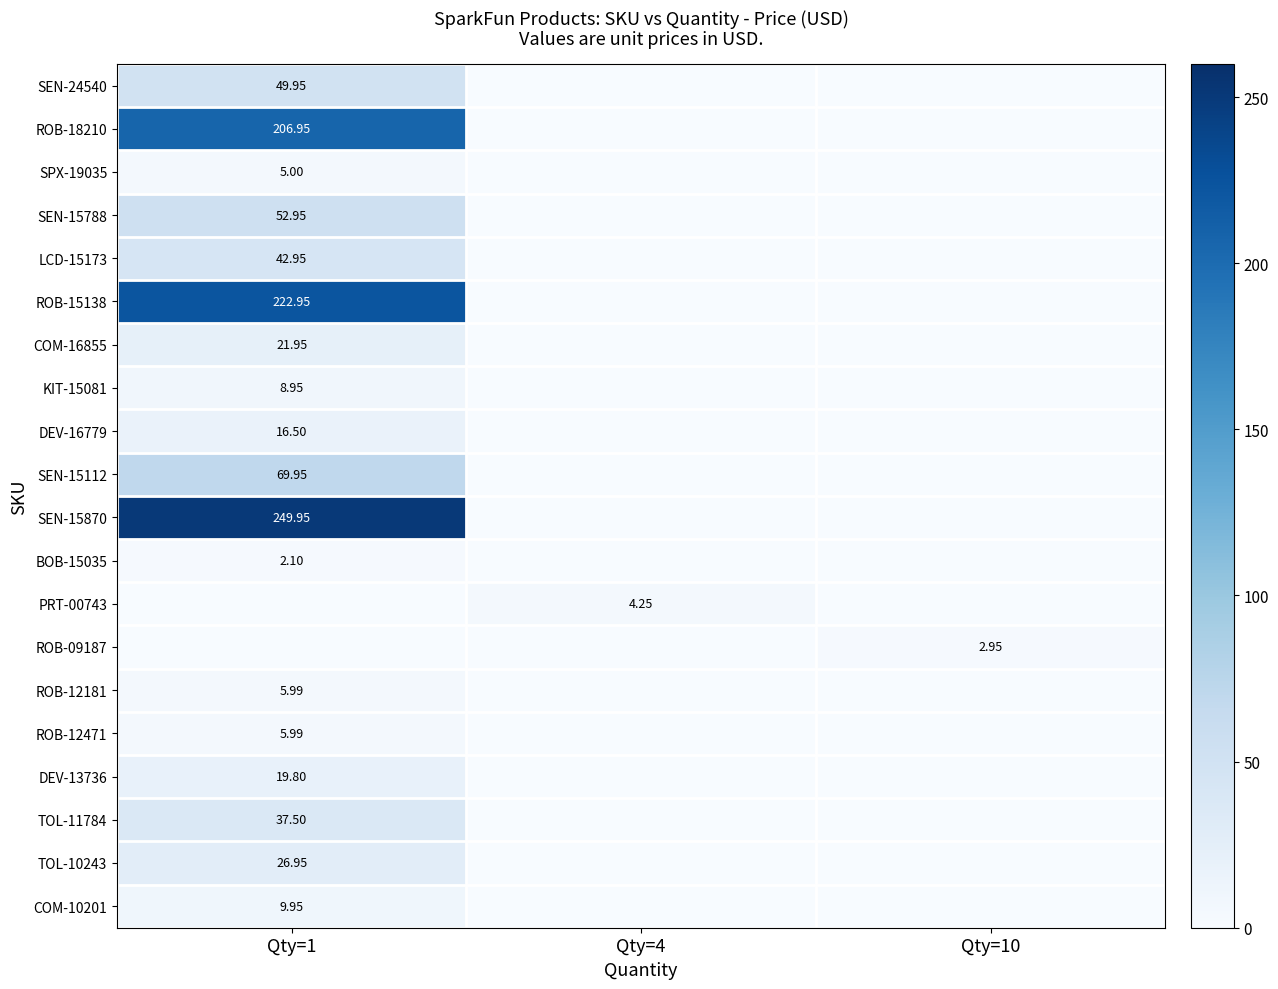

How many positive values does the SEN-24540 series have?

1